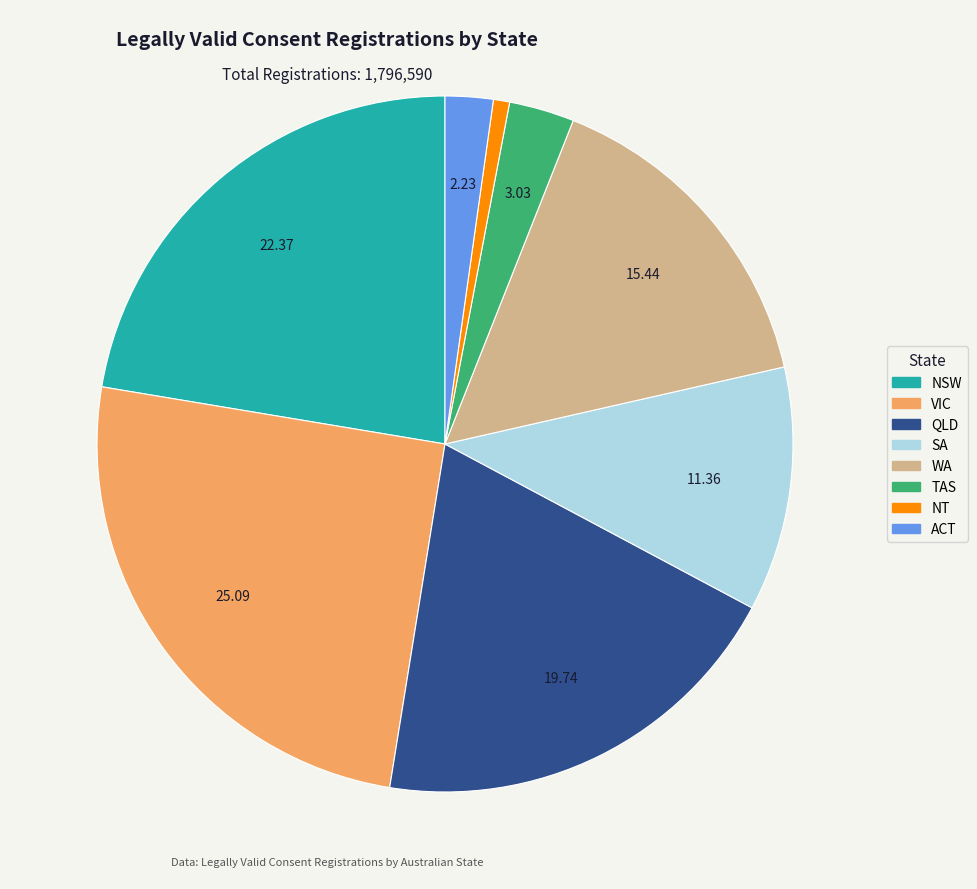

Rank the categories by value from lowest to highest.

NT, ACT, TAS, SA, WA, QLD, NSW, VIC